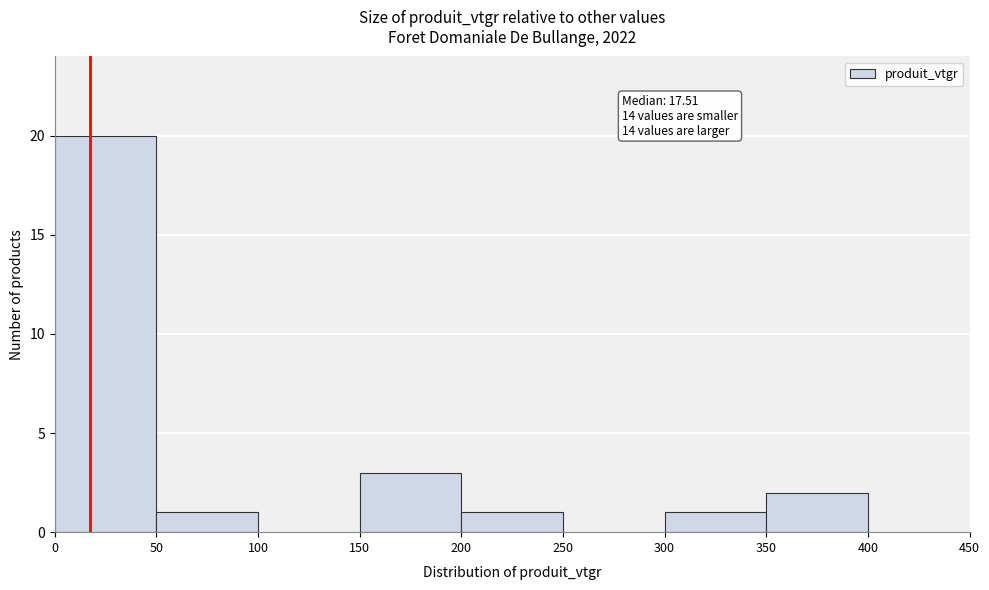

Which range on the x-axis has the tallest bar?

0 to 50